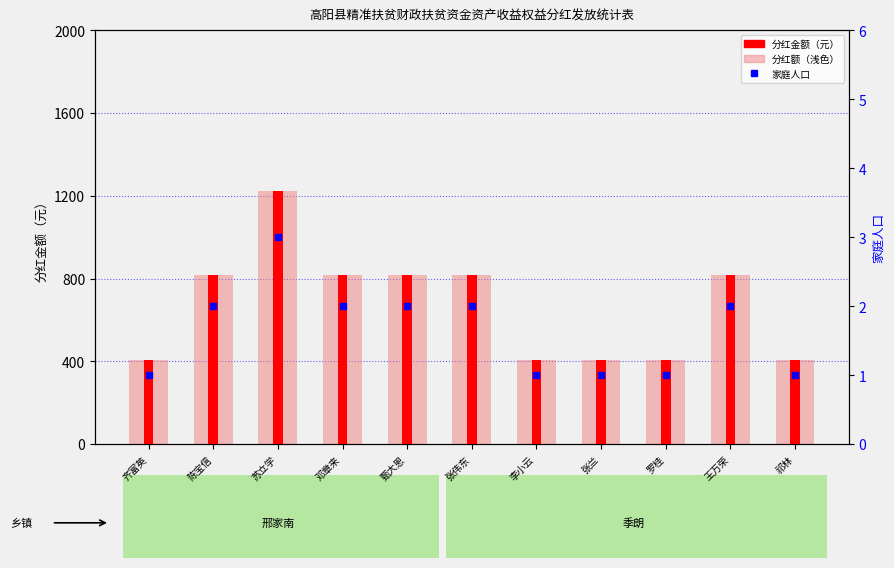

At how many categories does at least one series exceed 873?

1